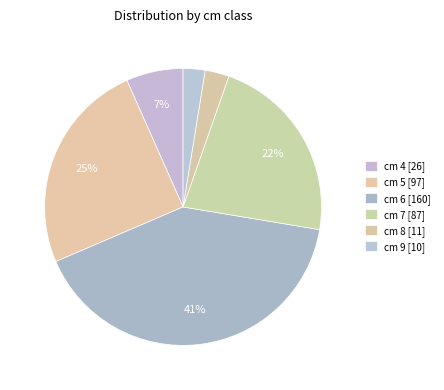

How many segments does this pie chart have?

6